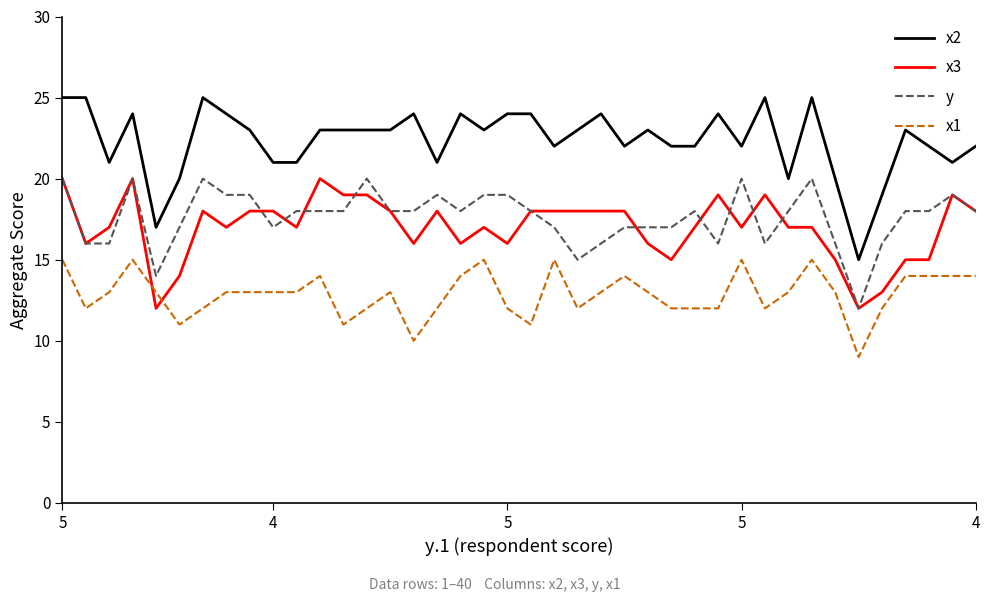

True or false: x1 and y intersect in this chart.

False